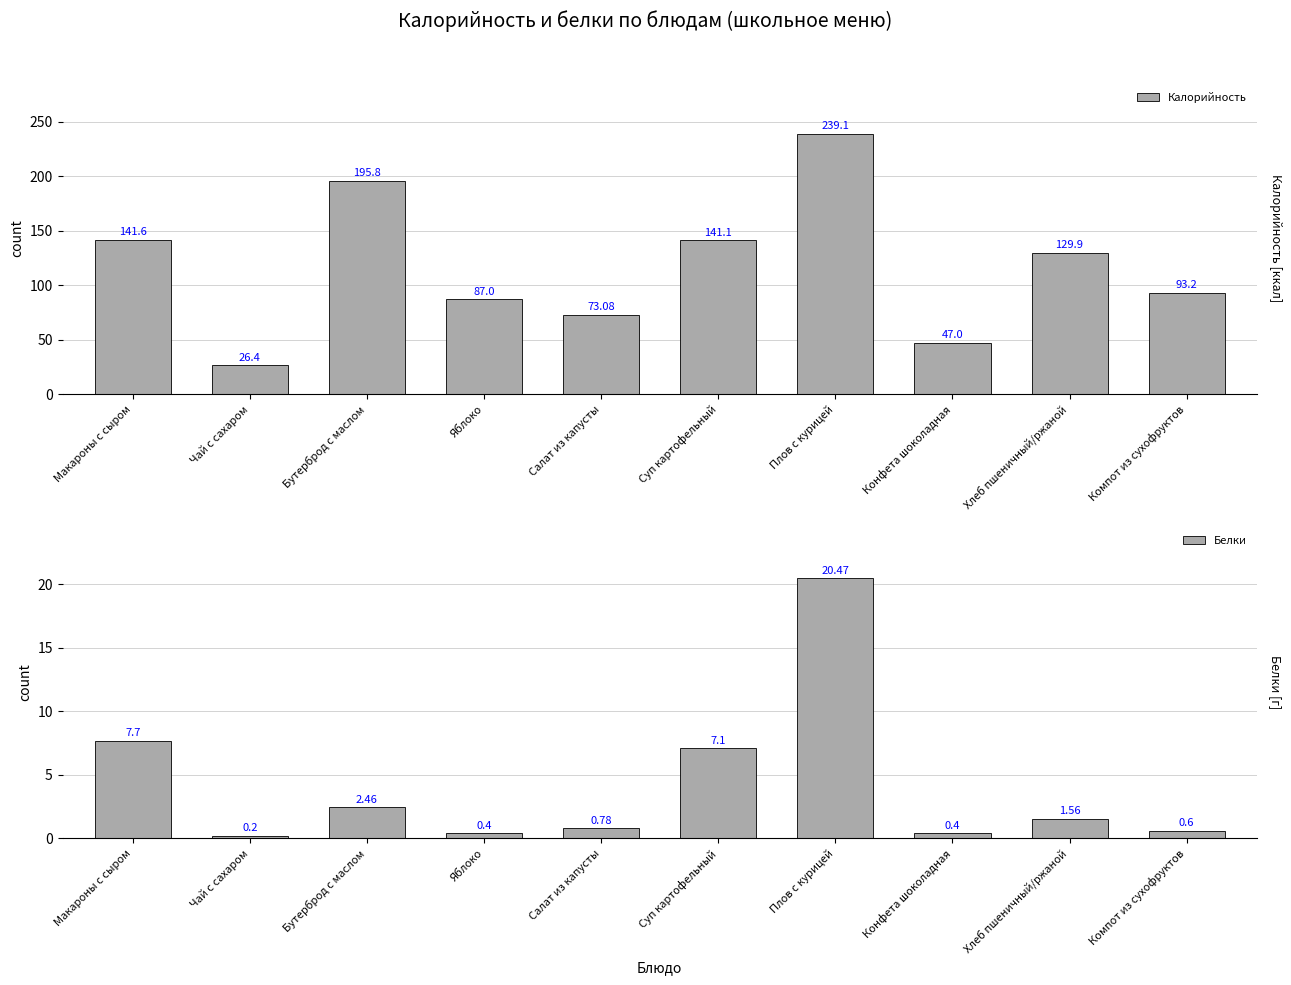

What is the label of the 4th bar from the left?

Яблоко